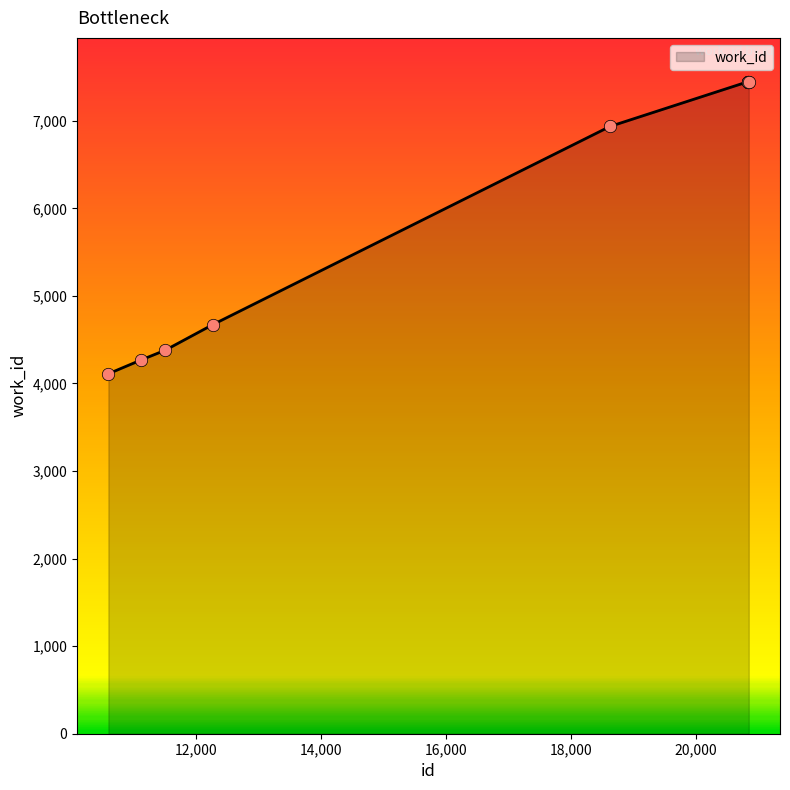

What is the greatest value displayed?

7447